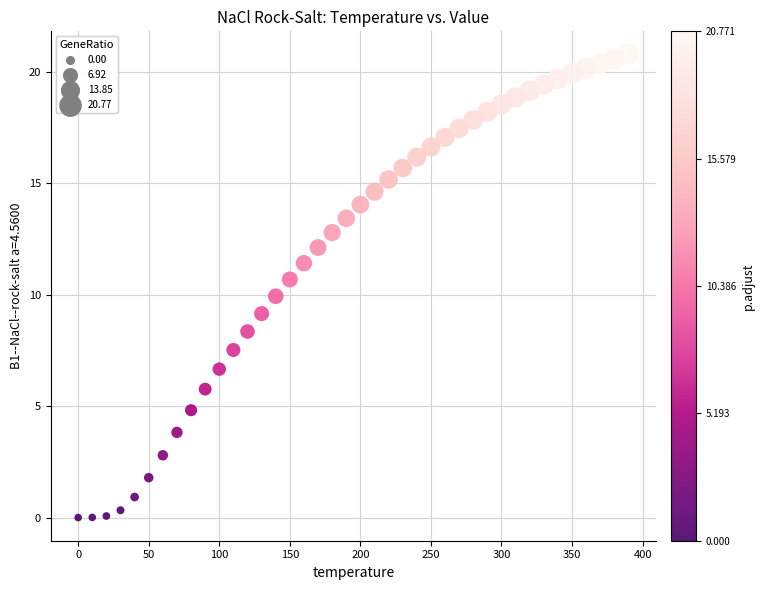

What is the range of X values (max minus min)?

390.0